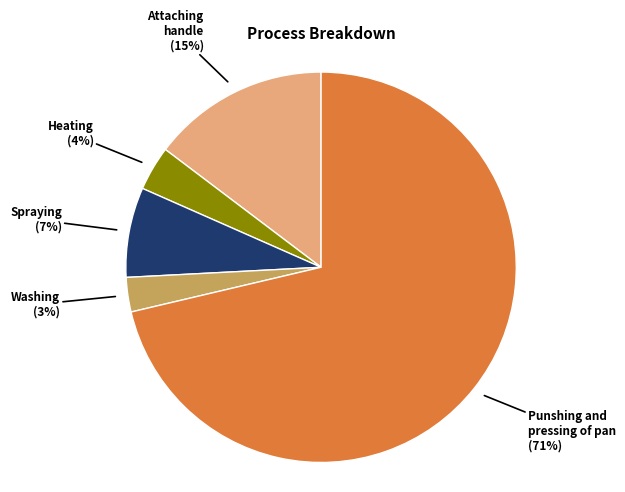

To the nearest percent, what is the average slice percentage?

20%